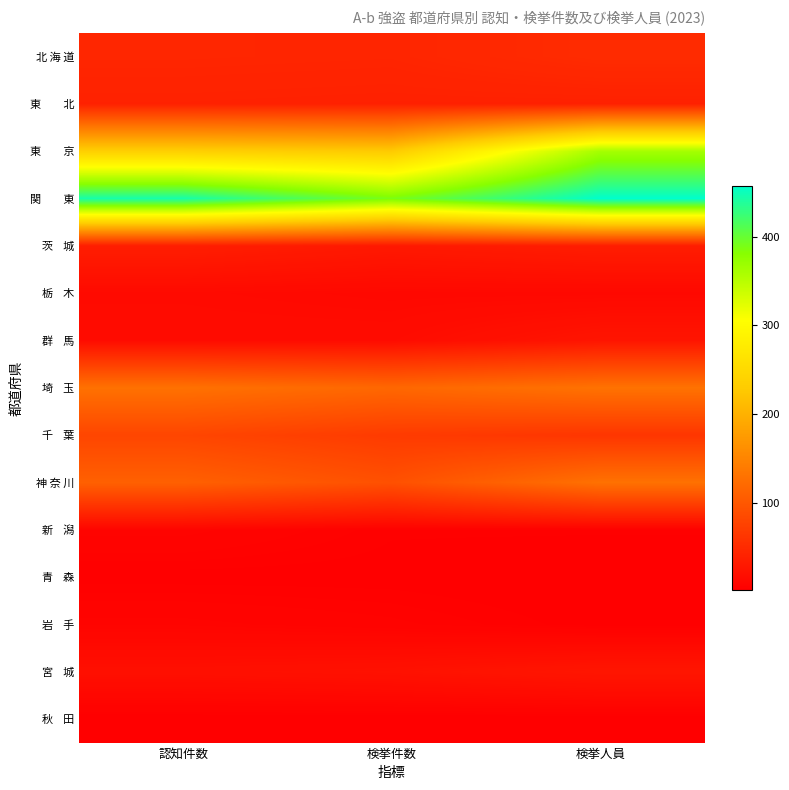

Count the number of data series in this chart.

15